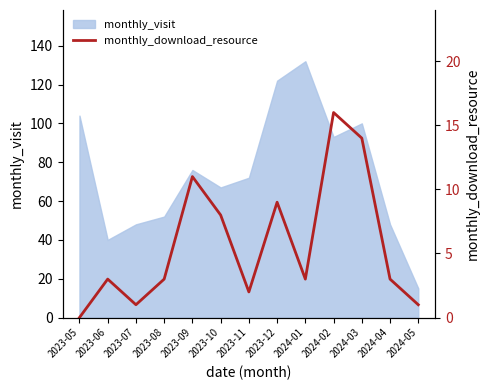

What is the greatest value displayed?

16